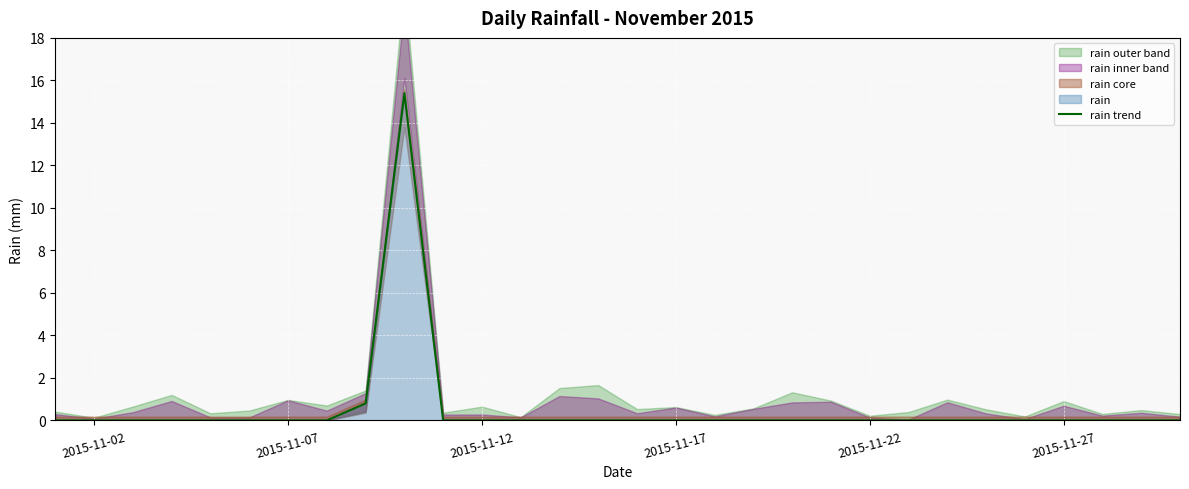

Is it true that rain trend equals -5.1 at 2015-11-22?

False